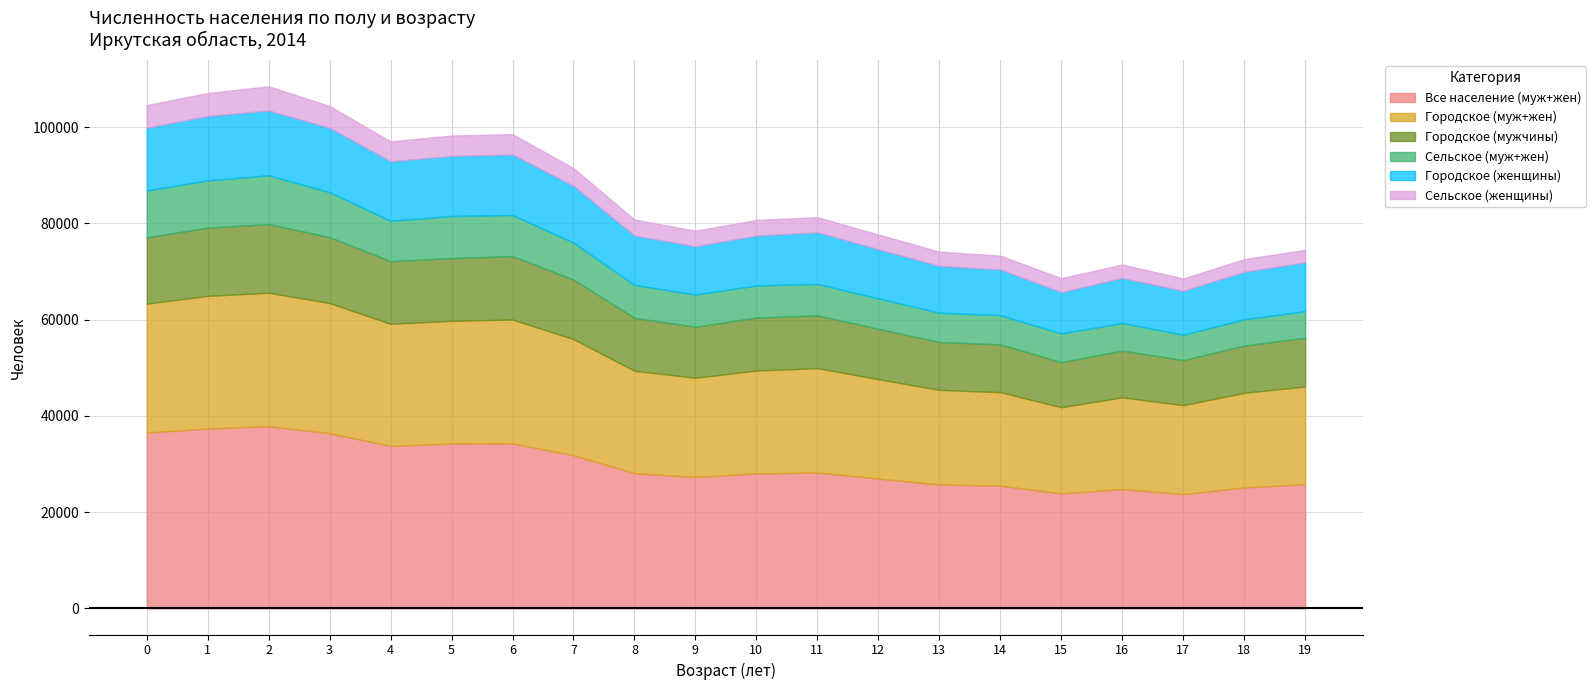

What is the difference between the highest and lowest values at 1?

32615